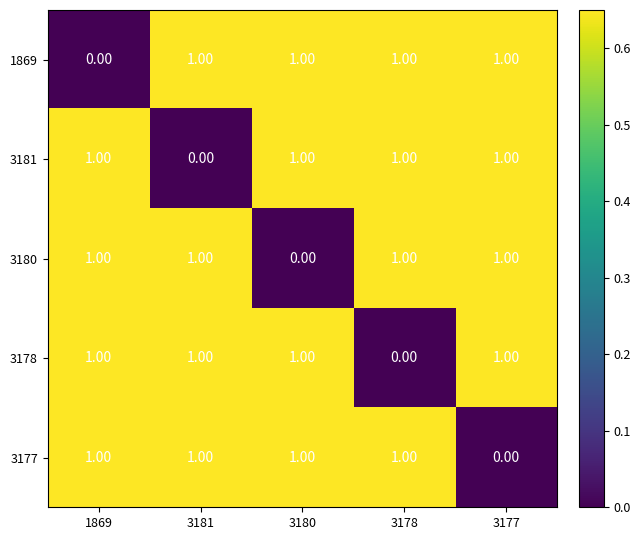

What is the sum of all 3180 values?

4